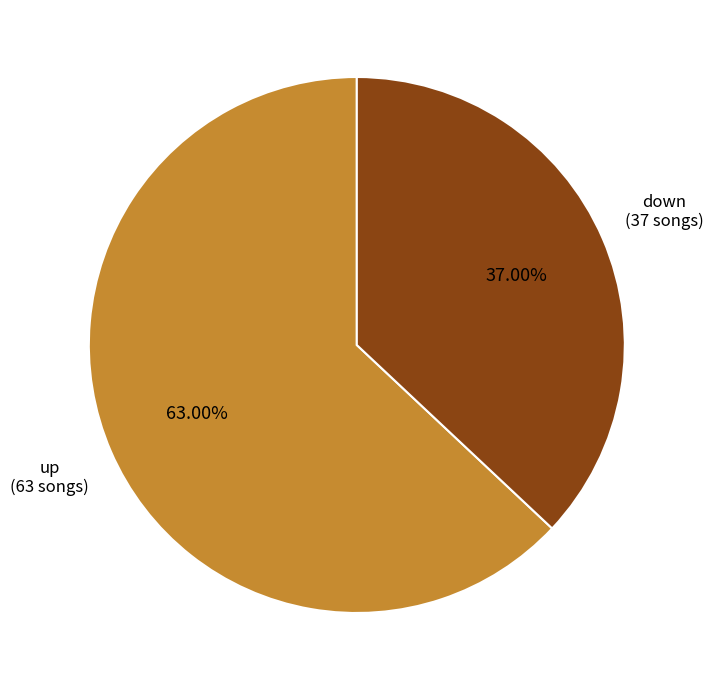

To the nearest percent, what is the average slice percentage?

50%